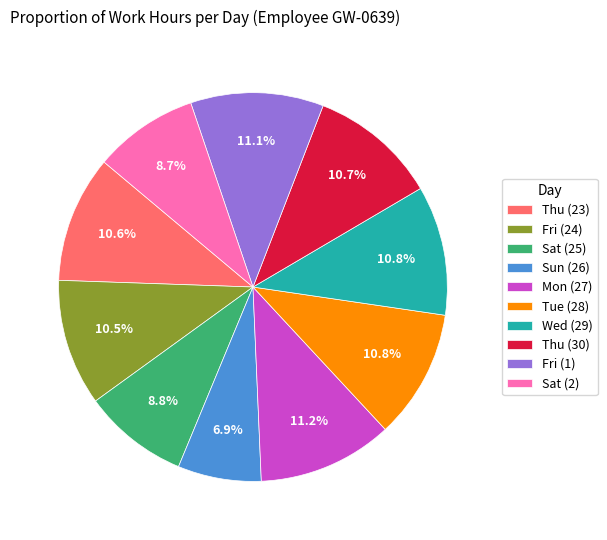

Which has a higher value, Wed (29) or Sun (26)?

Wed (29)